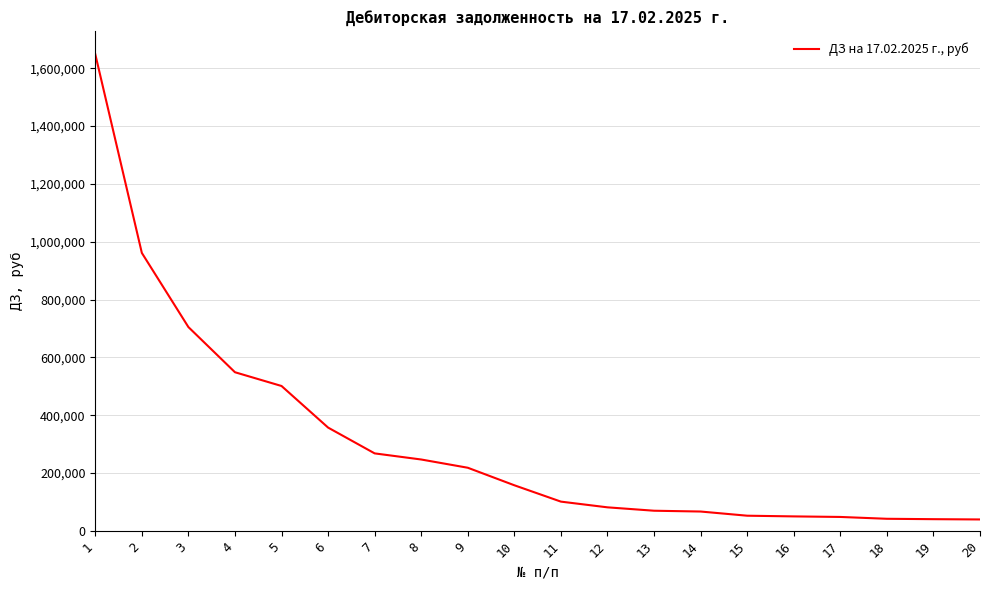

The chart shows a value of 39653.8 at 20. True or false?

True